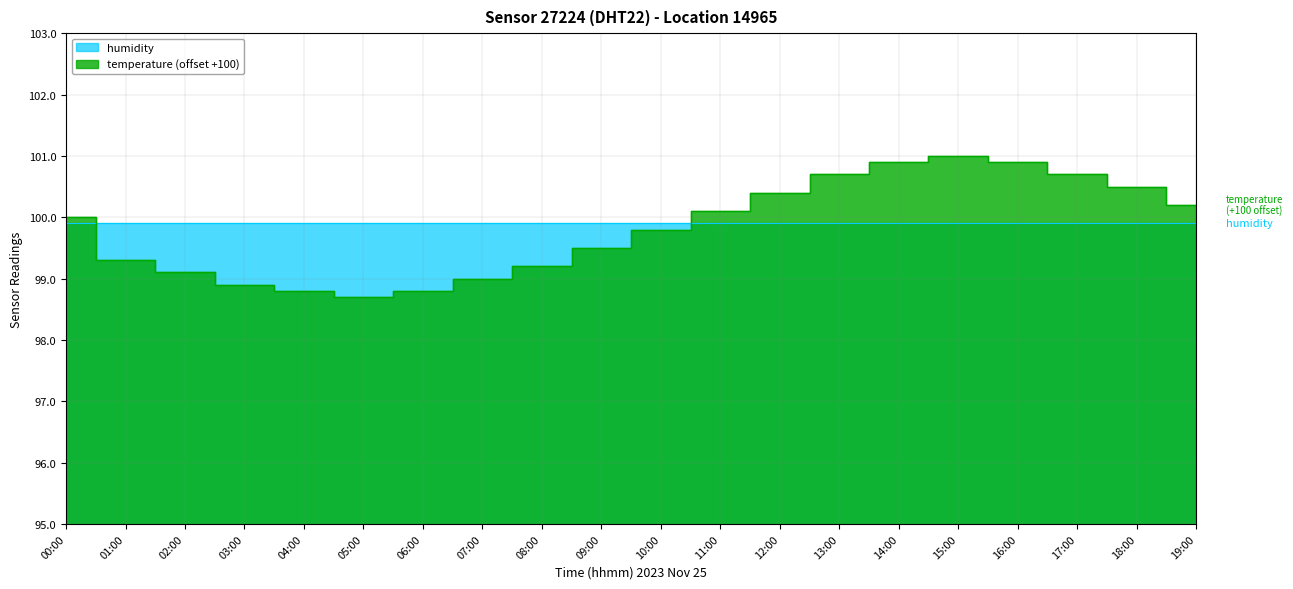

Reading left to right, extract all data points from this chart.

100.0	99.3	99.1	98.9	98.8	98.7	98.8	99.0	99.2	99.5	99.8	100.1	100.4	100.7	100.9	101.0	100.9	100.7	100.5	100.2